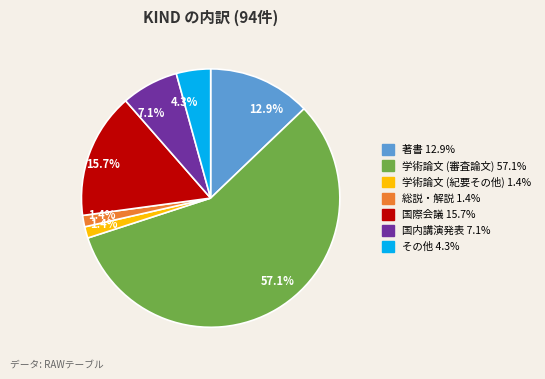

To the nearest percent, what percentage of the pie is 学術論文 (審査論文)?

57%